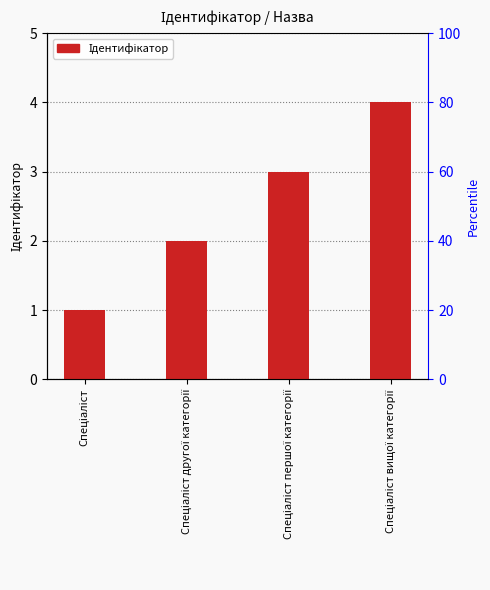

How many values are between 2 and 4?

3